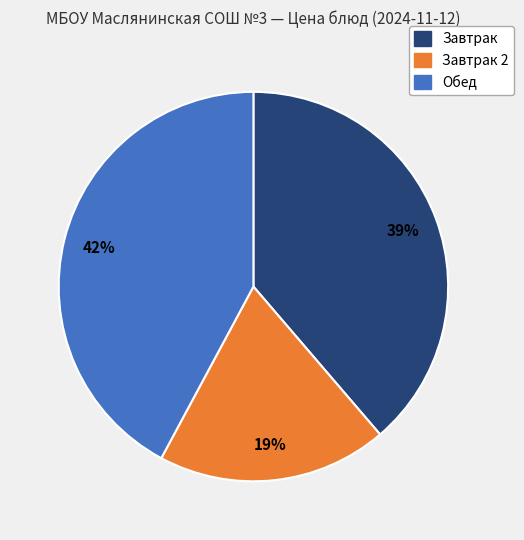

To the nearest percent, what is the average slice percentage?

33%